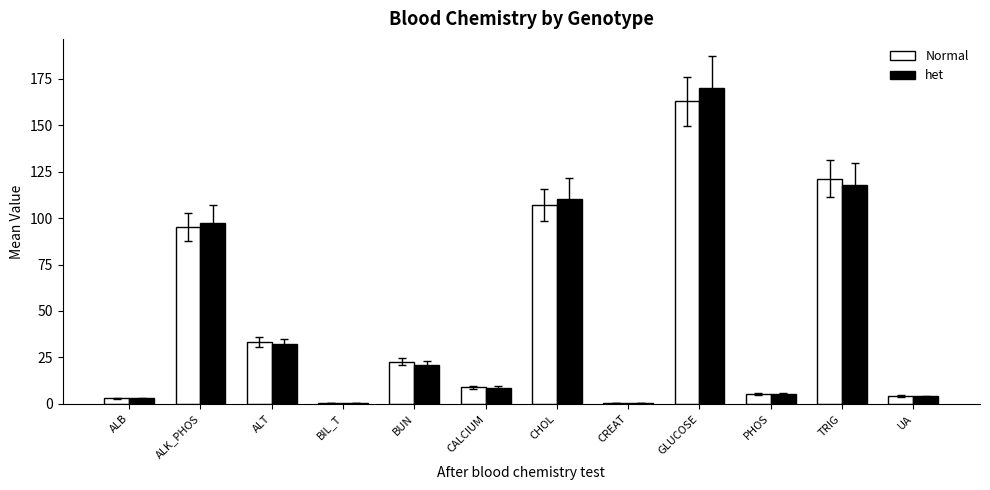

What are all the series names shown in the legend?

Normal, het